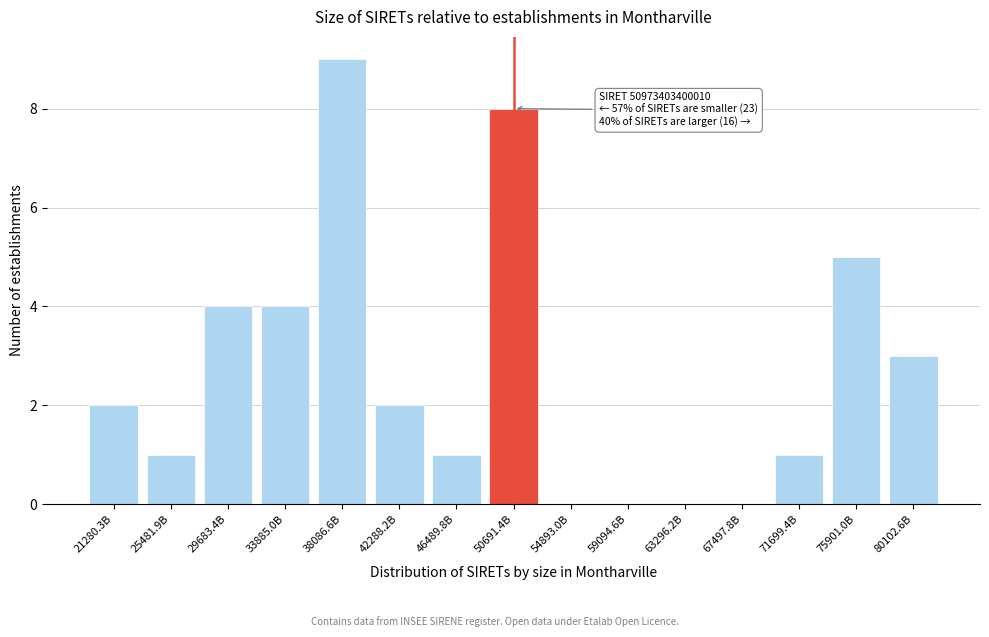

Reading left to right, transcribe all the data shown in this chart.

21280.3B=2	25481.9B=1	29683.4B=4	33885.0B=4	38086.6B=9	42288.2B=2	46489.8B=1	50691.4B=8	54893.0B=0	59094.6B=0	63296.2B=0	67497.8B=0	71699.4B=1	75901.0B=5	80102.6B=3